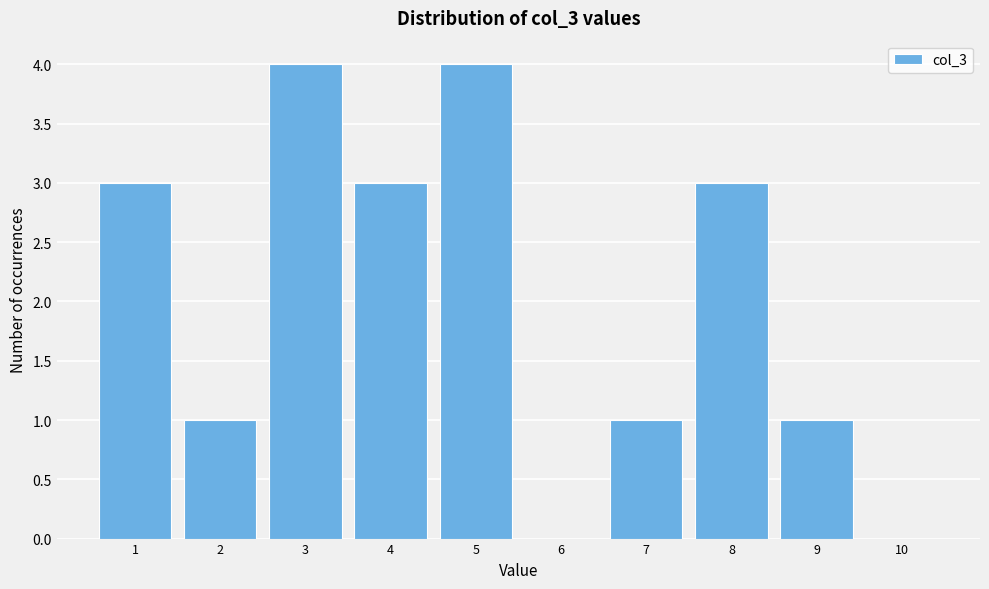

Reading left to right, transcribe all the data shown in this chart.

1=3	2=1	3=4	4=3	5=4	6=0	7=1	8=3	9=1	10=0